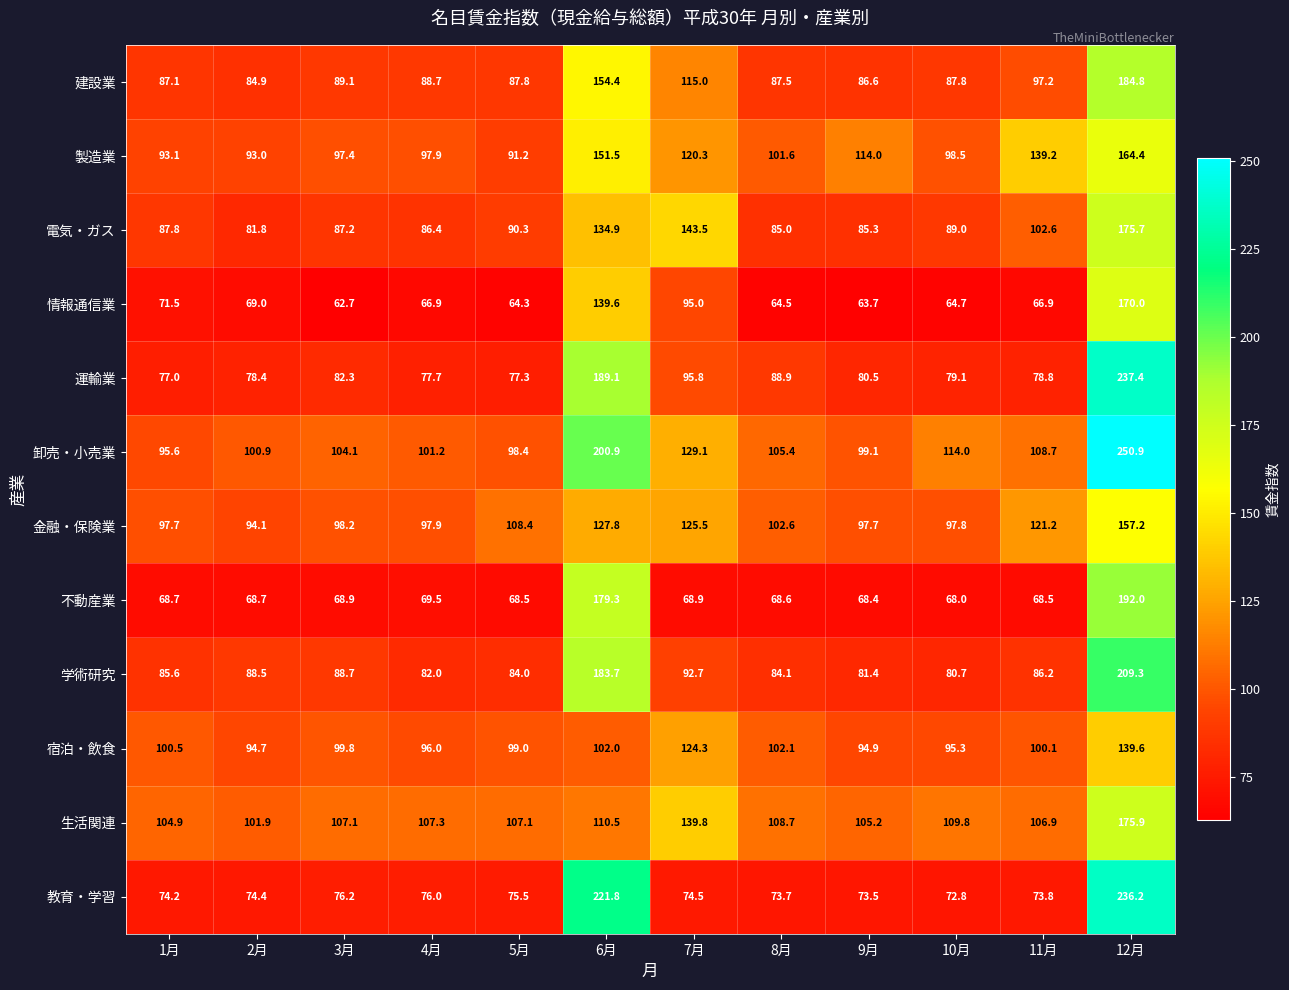

What is the difference between the highest and lowest values at 8月?

44.2